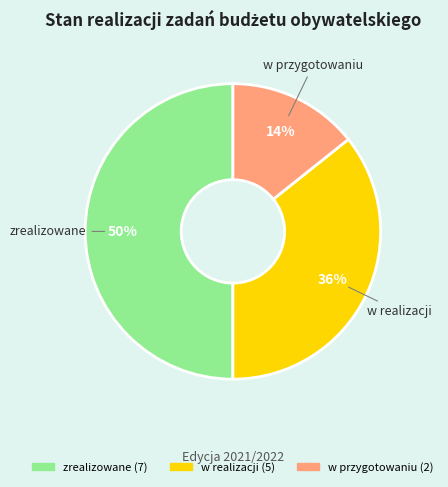

How many segments does this pie chart have?

3